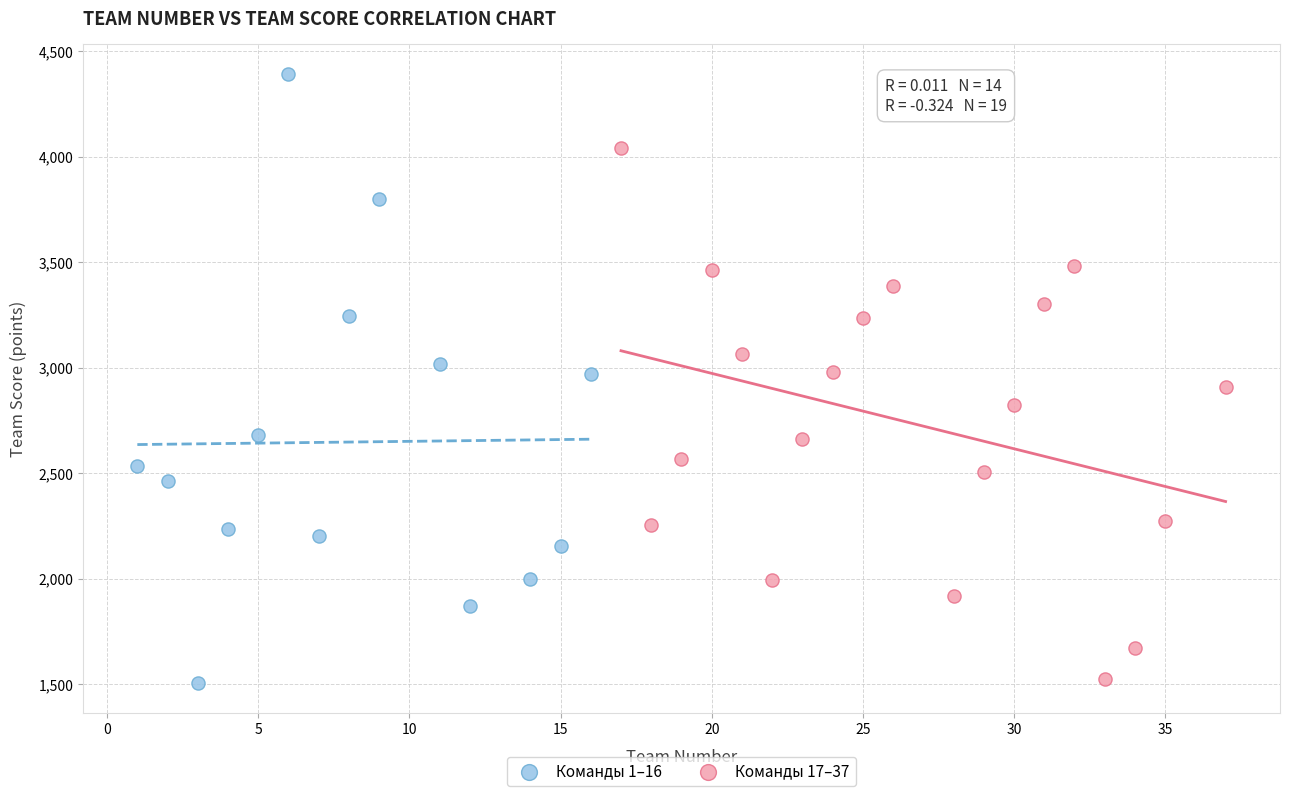

Which series contains the highest Y value?

Команды 1–16